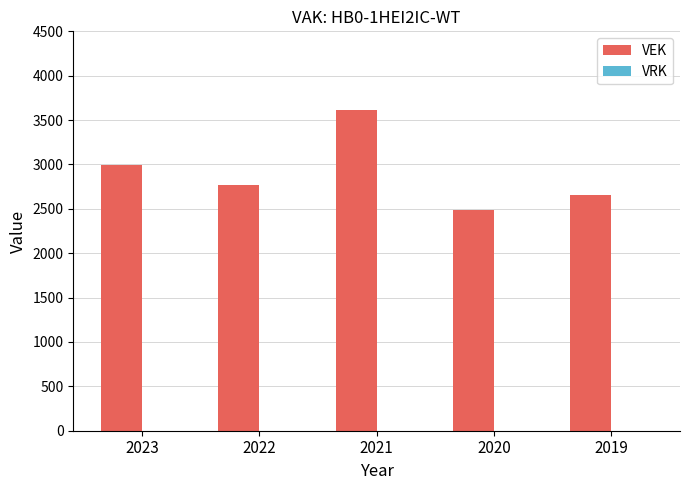

Read the value at 2022.

2767